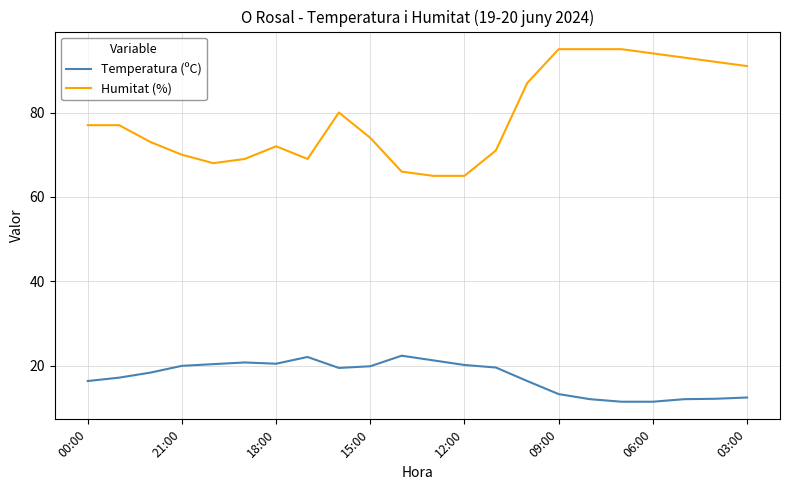

How many lines are shown in the chart?

2